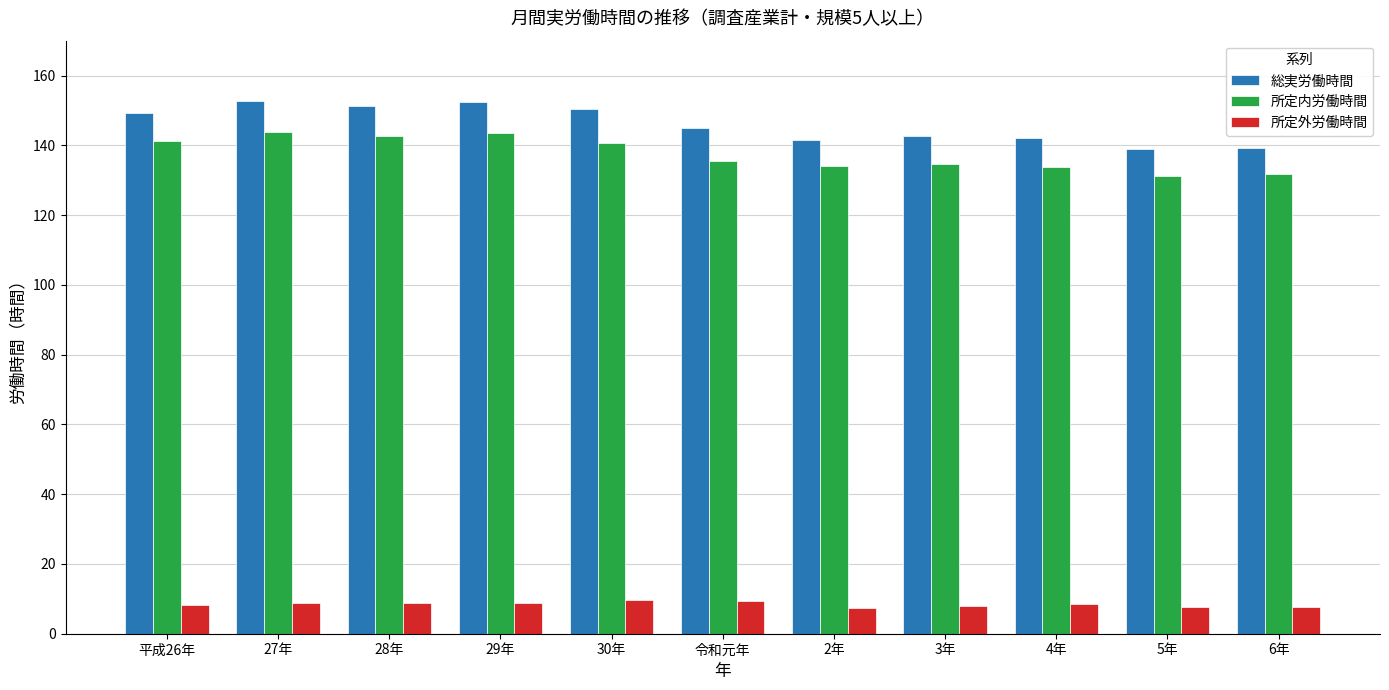

What is the average value of the 所定内労働時間 series?

137.5